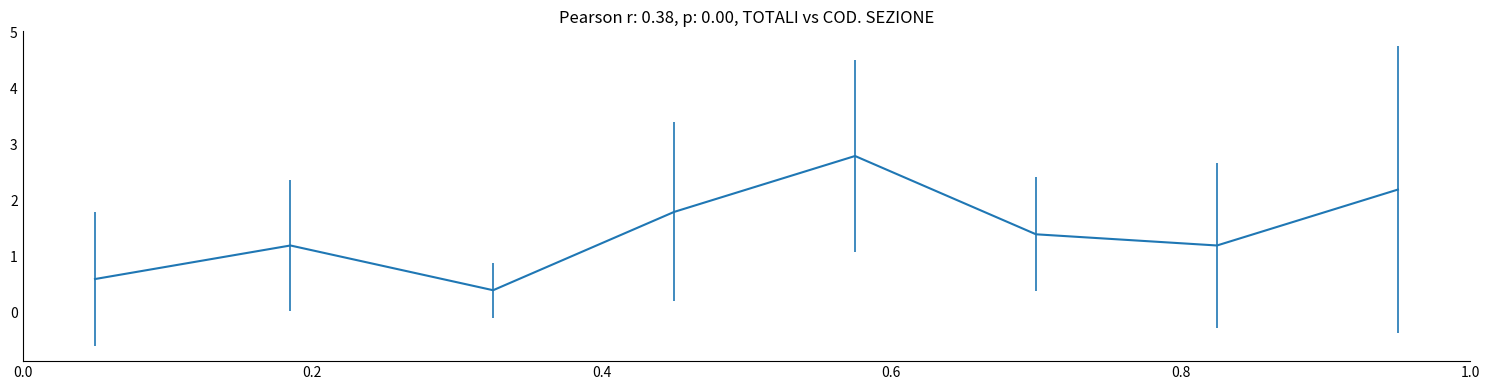

True or false: there are more than 1 points higher than both neighbors.

True